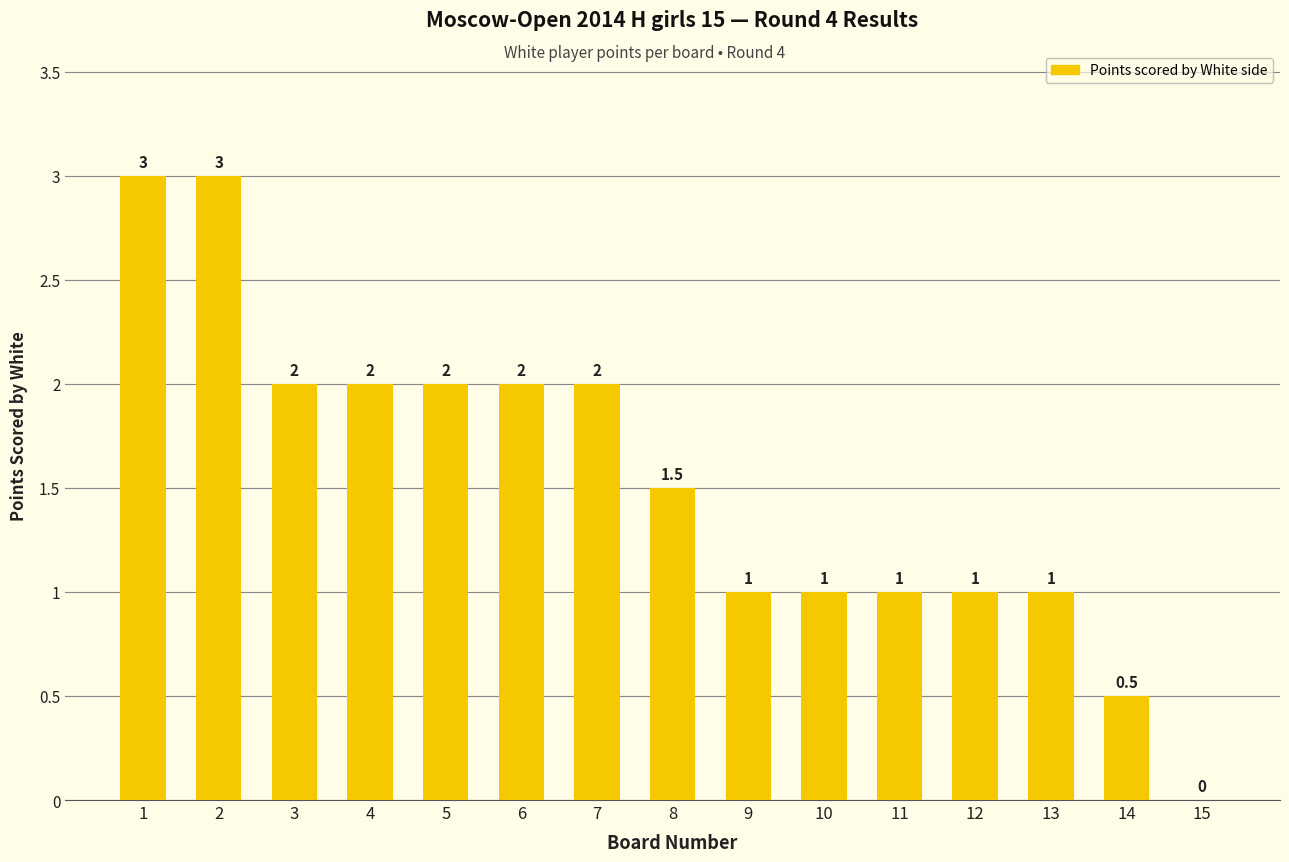

What is the sum of all values?

23.0